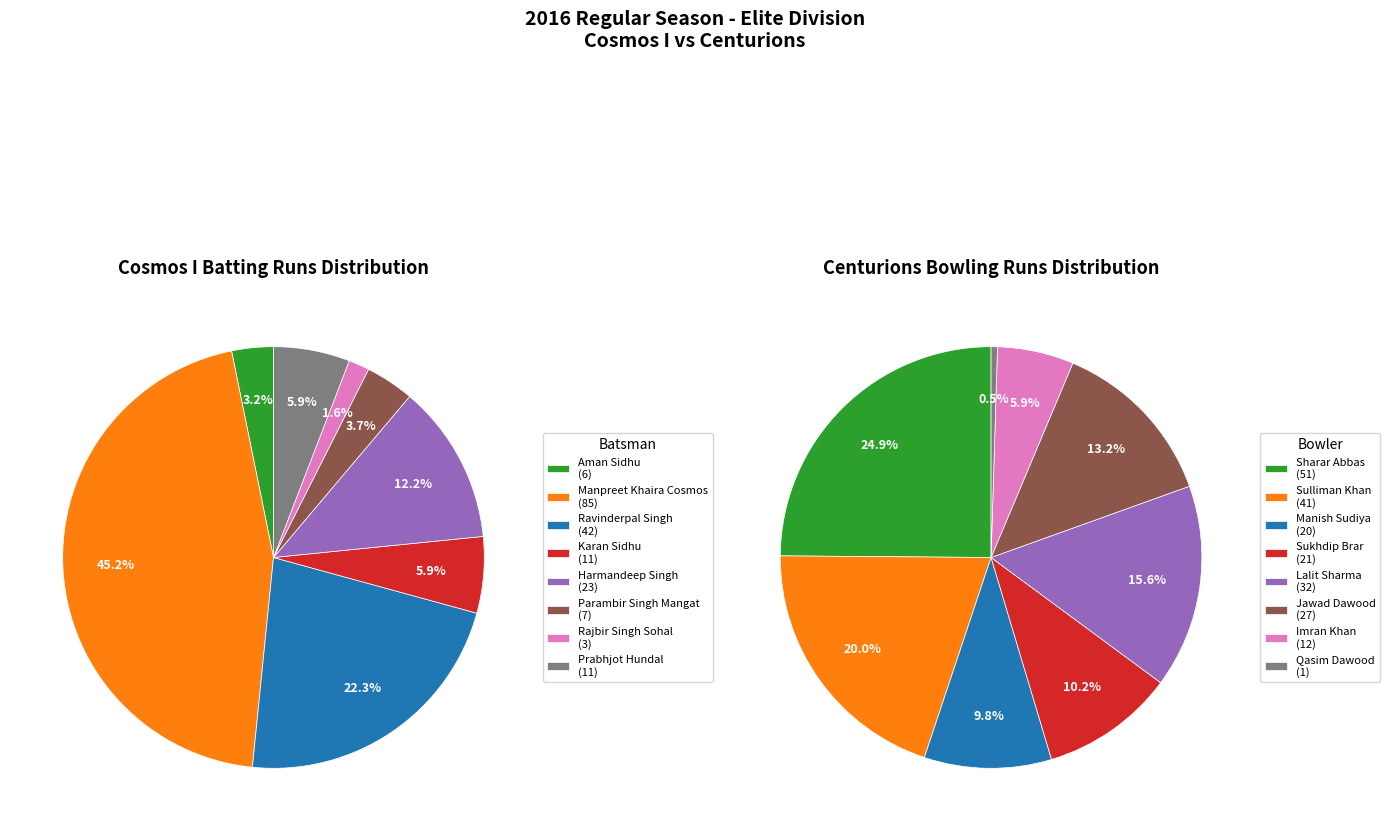

To the nearest percent, what portion does 4 represent?

16%